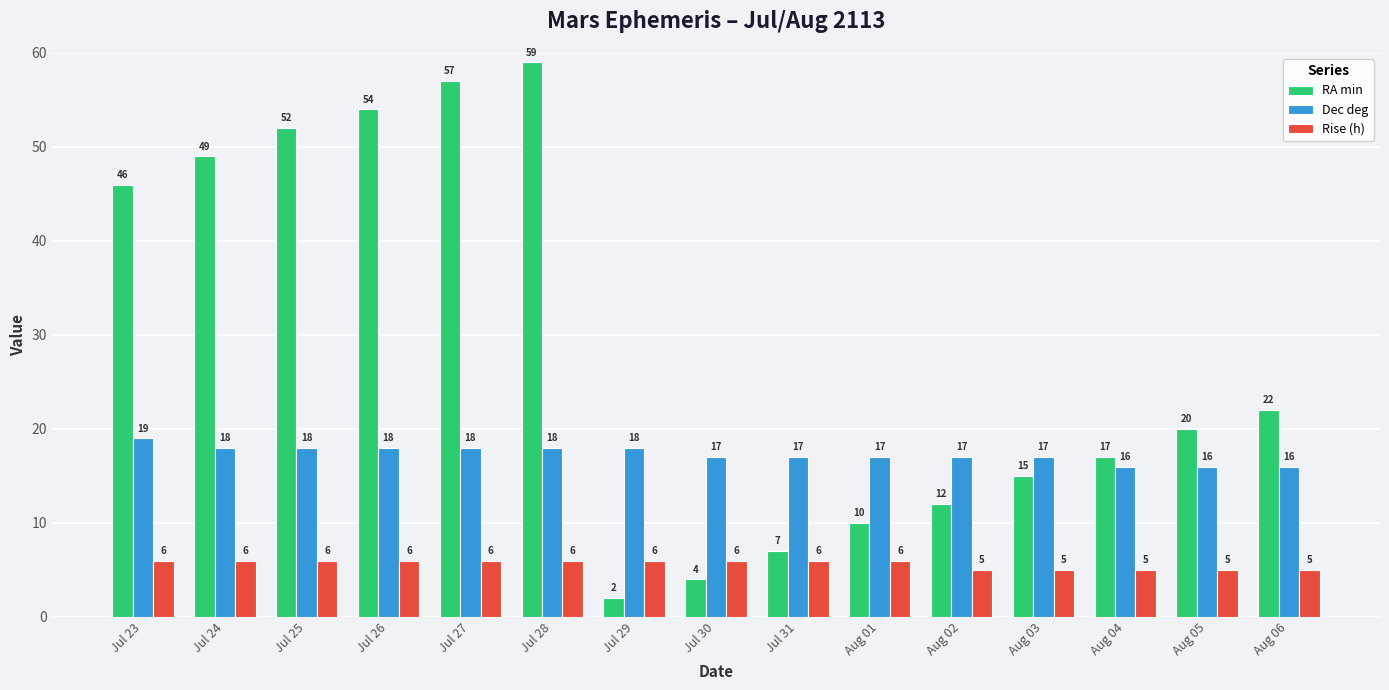

Between Jul 26 and Aug 01, which series saw the biggest shift?

RA min